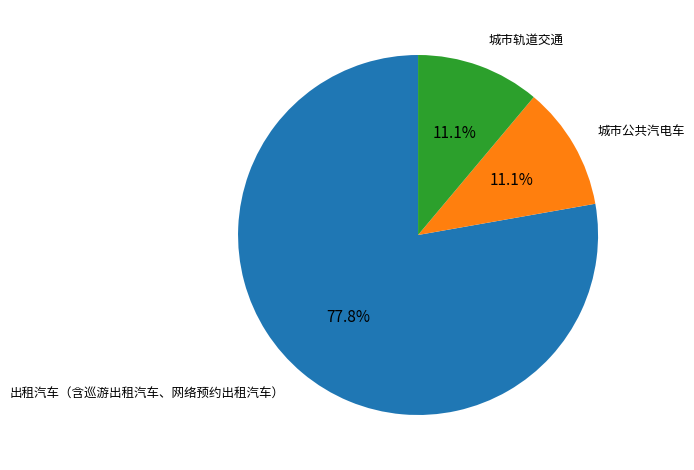

Which slice is the largest?

出租汽车（含巡游出租汽车、网络预约出租汽车）